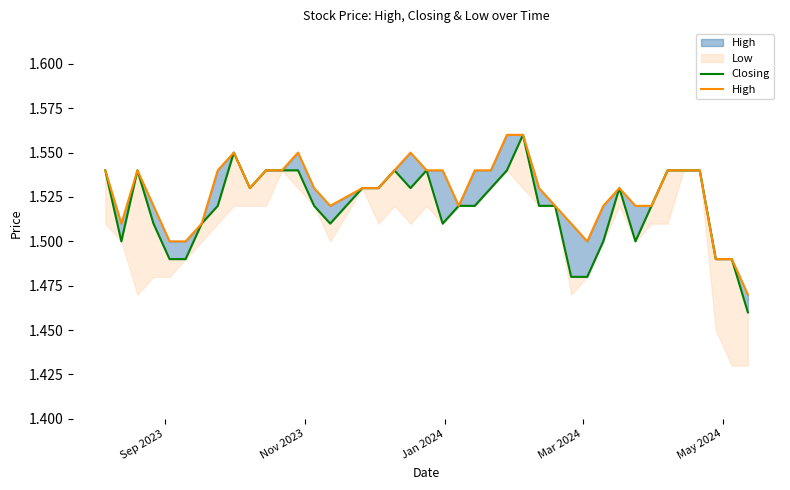

What is the sum of all Closing values?

60.8